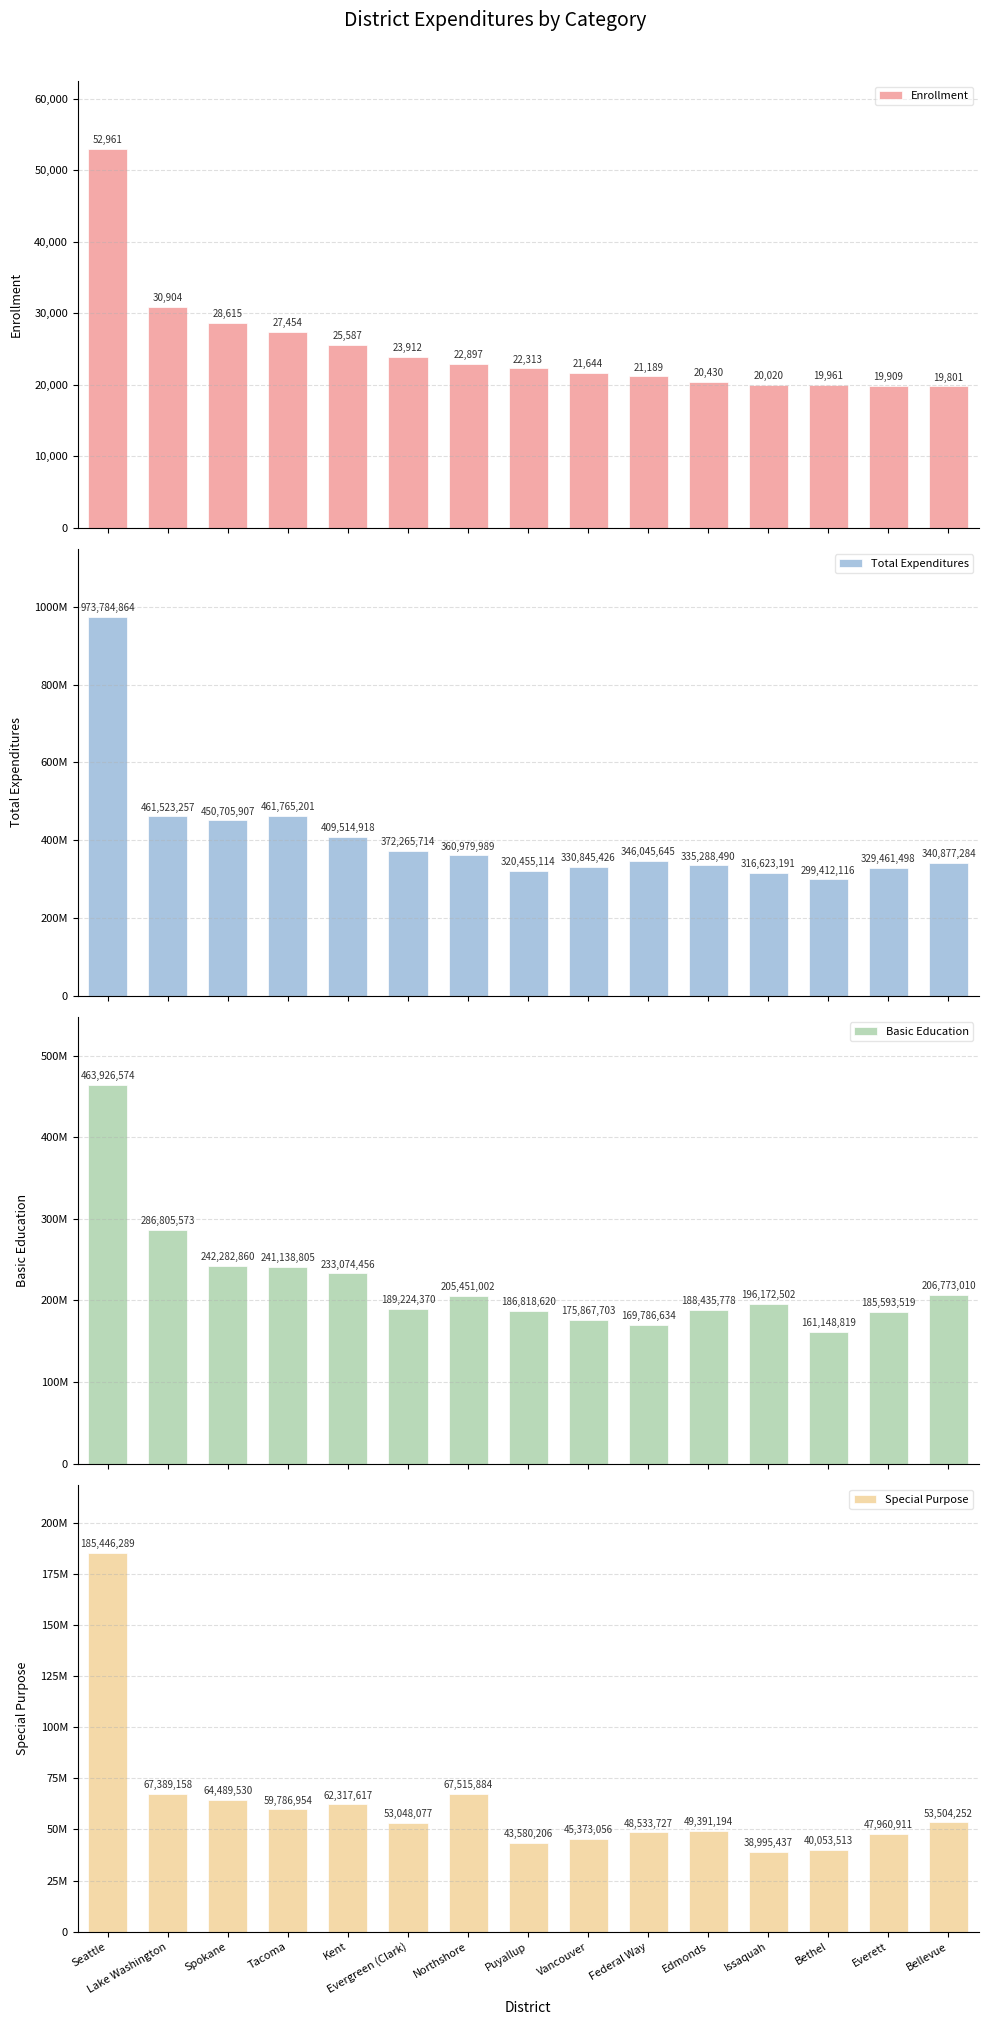

What value does the Basic Education series have at Vancouver?

175867703.4